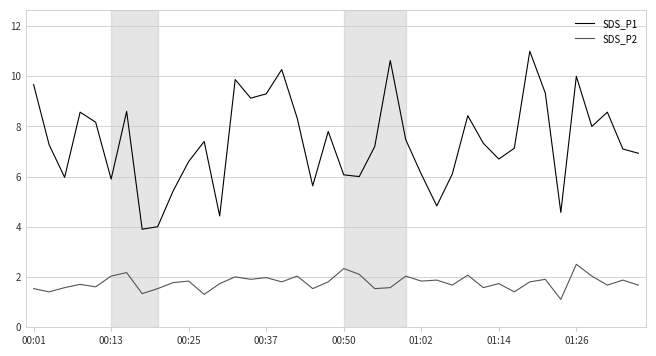

True or false: SDS_P2 and SDS_P1 intersect in this chart.

False